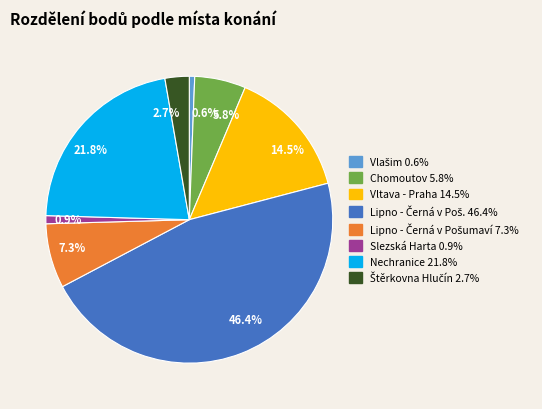

Do 14.5% and 7.3% together represent more than half of the pie?

No